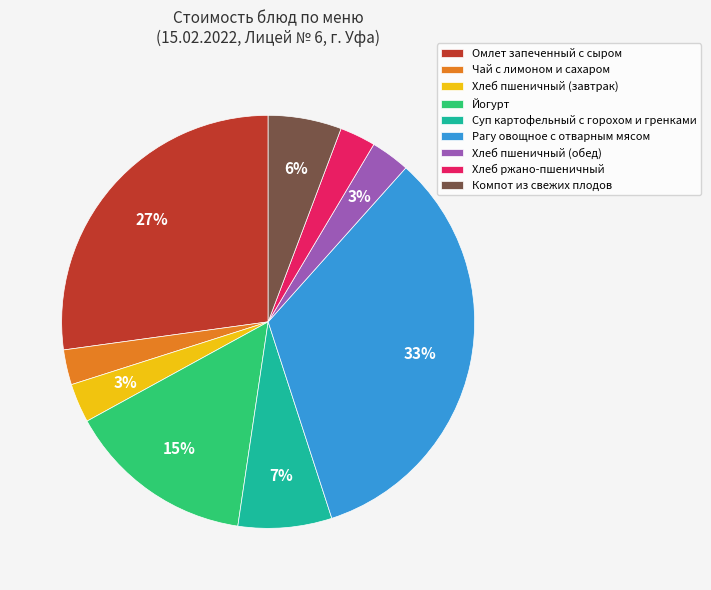

To the nearest percent, what portion does Компот из свежих плодов represent?

6%